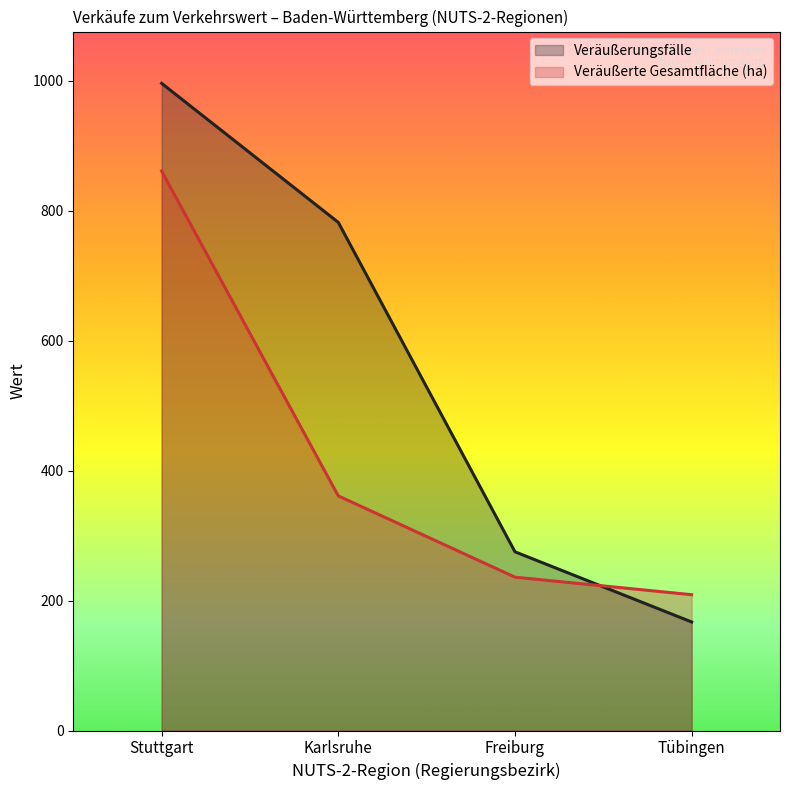

Where does the Veräußerungsfälle series first go above 782?

Stuttgart